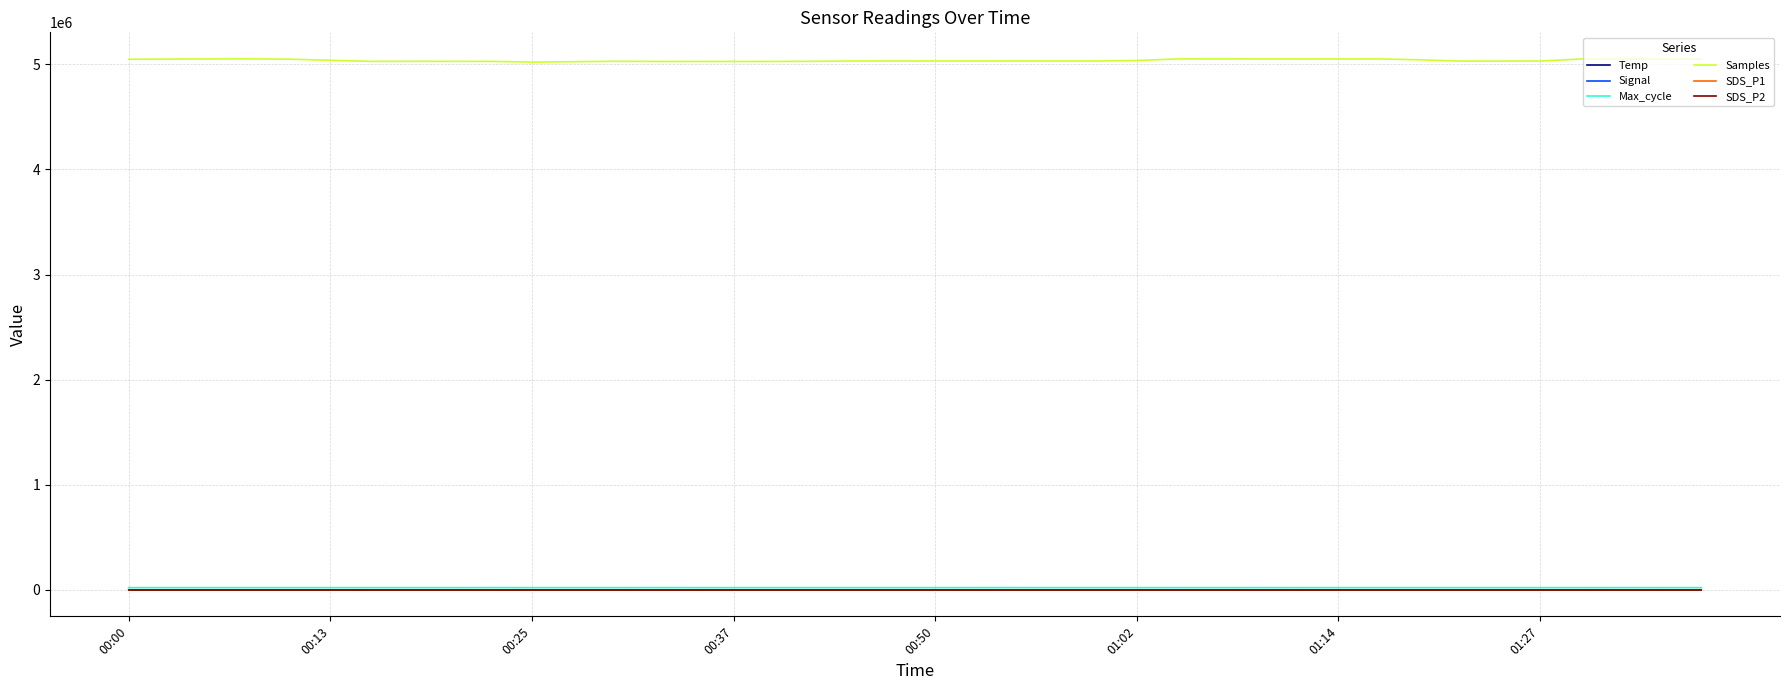

True or false: SDS_P2 and Samples intersect in this chart.

False